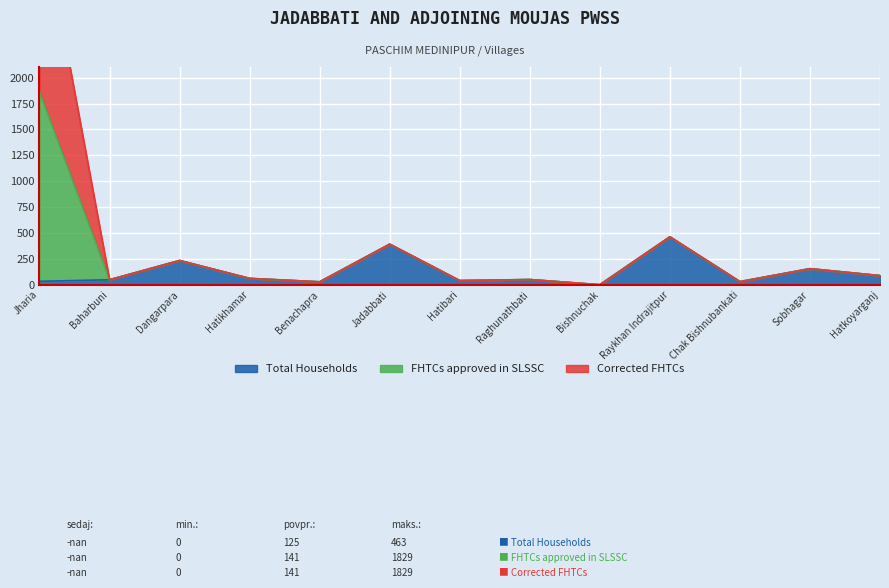

Is it true that FHTCs approved in SLSSC equals 88 at Hatkoyarganj?

True